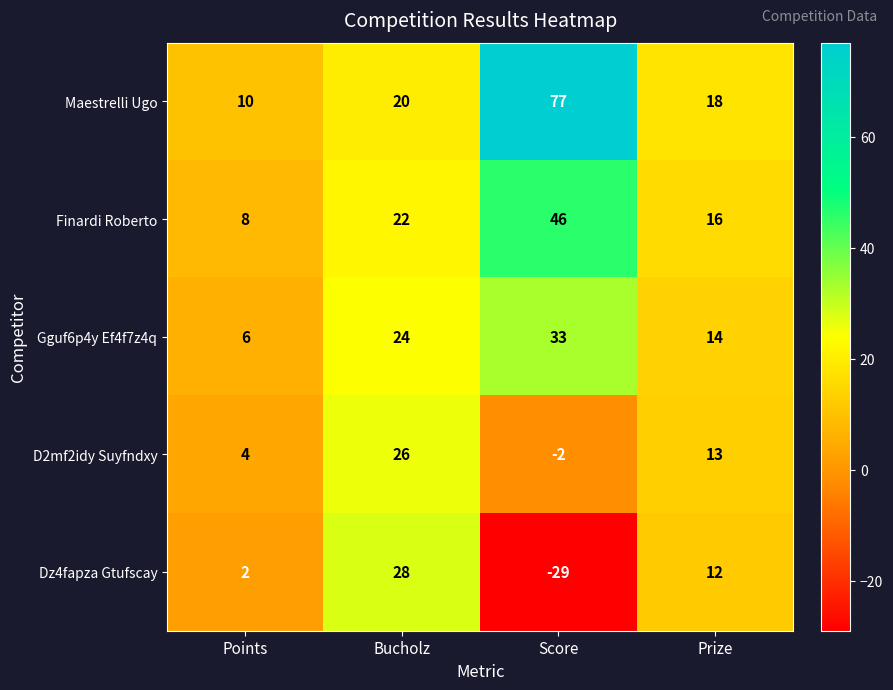

What is the difference between the Maestrelli Ugo values at Points and Score?

67